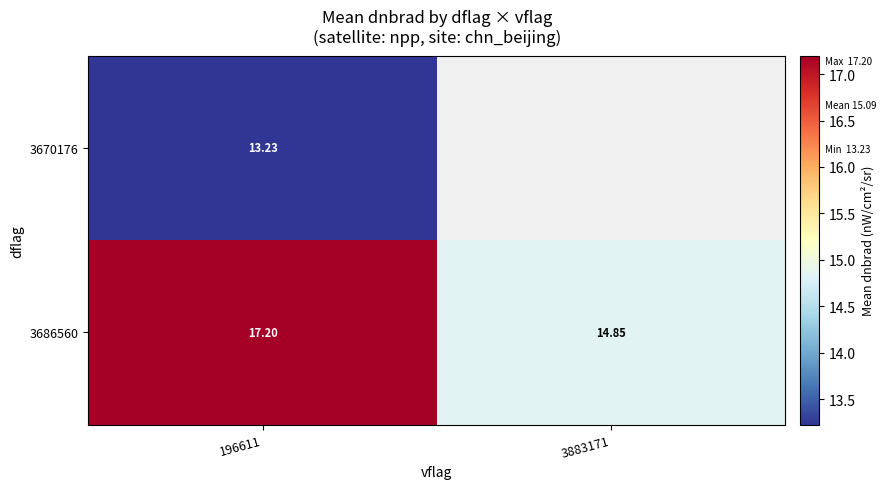

Rank the series by their maximum value, from lowest to highest.

3670176, 3686560